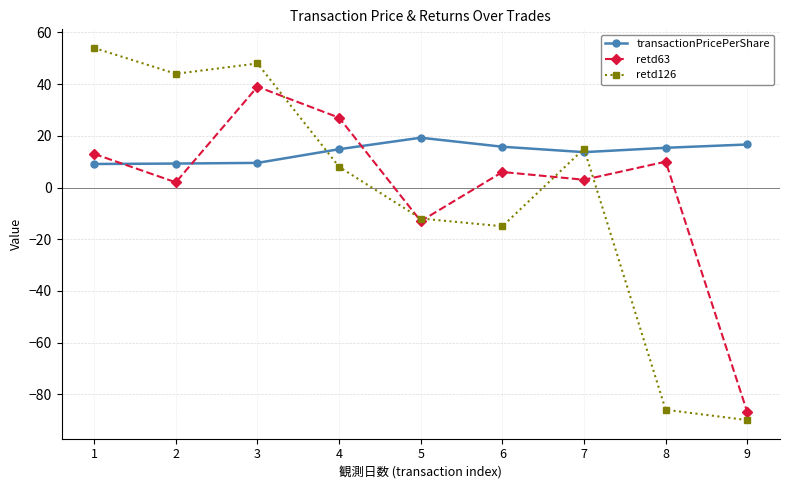

How many values in the retd126 series are below 8?

4